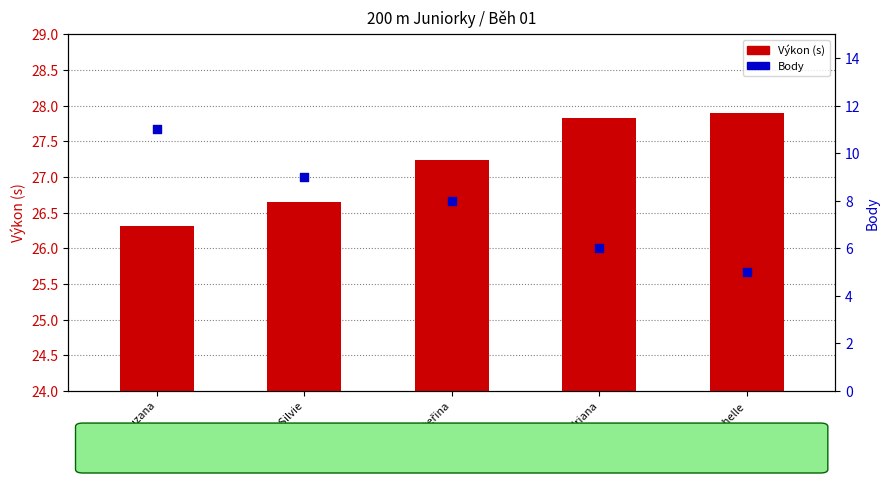

What are all the series names shown in the legend?

Výkon (s), Body